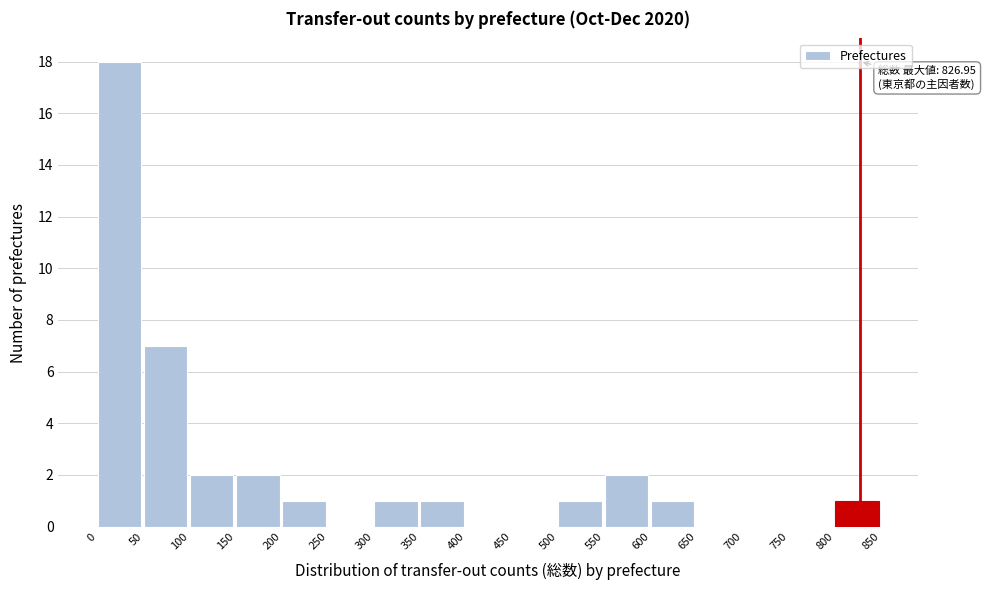

Over which range of the x-axis is the bar tallest?

0 to 50